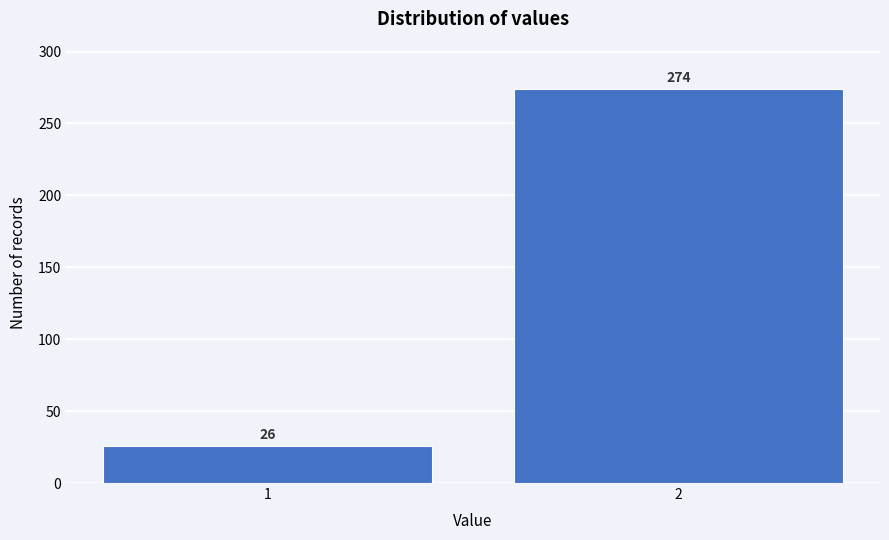

Reading right to left, list all the values displayed in this chart.

2=274	1=26